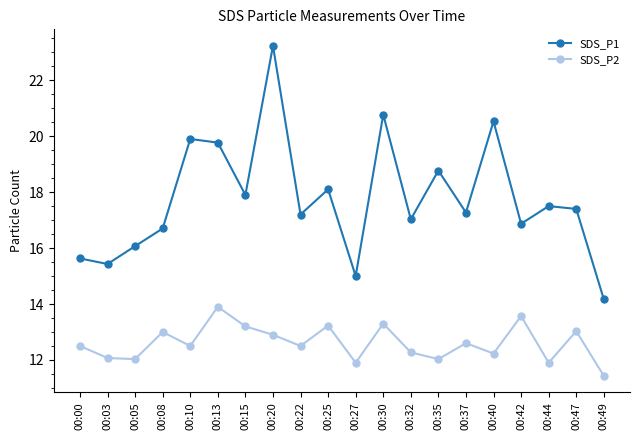

Does the chart display data point markers on the line(s)?

Yes